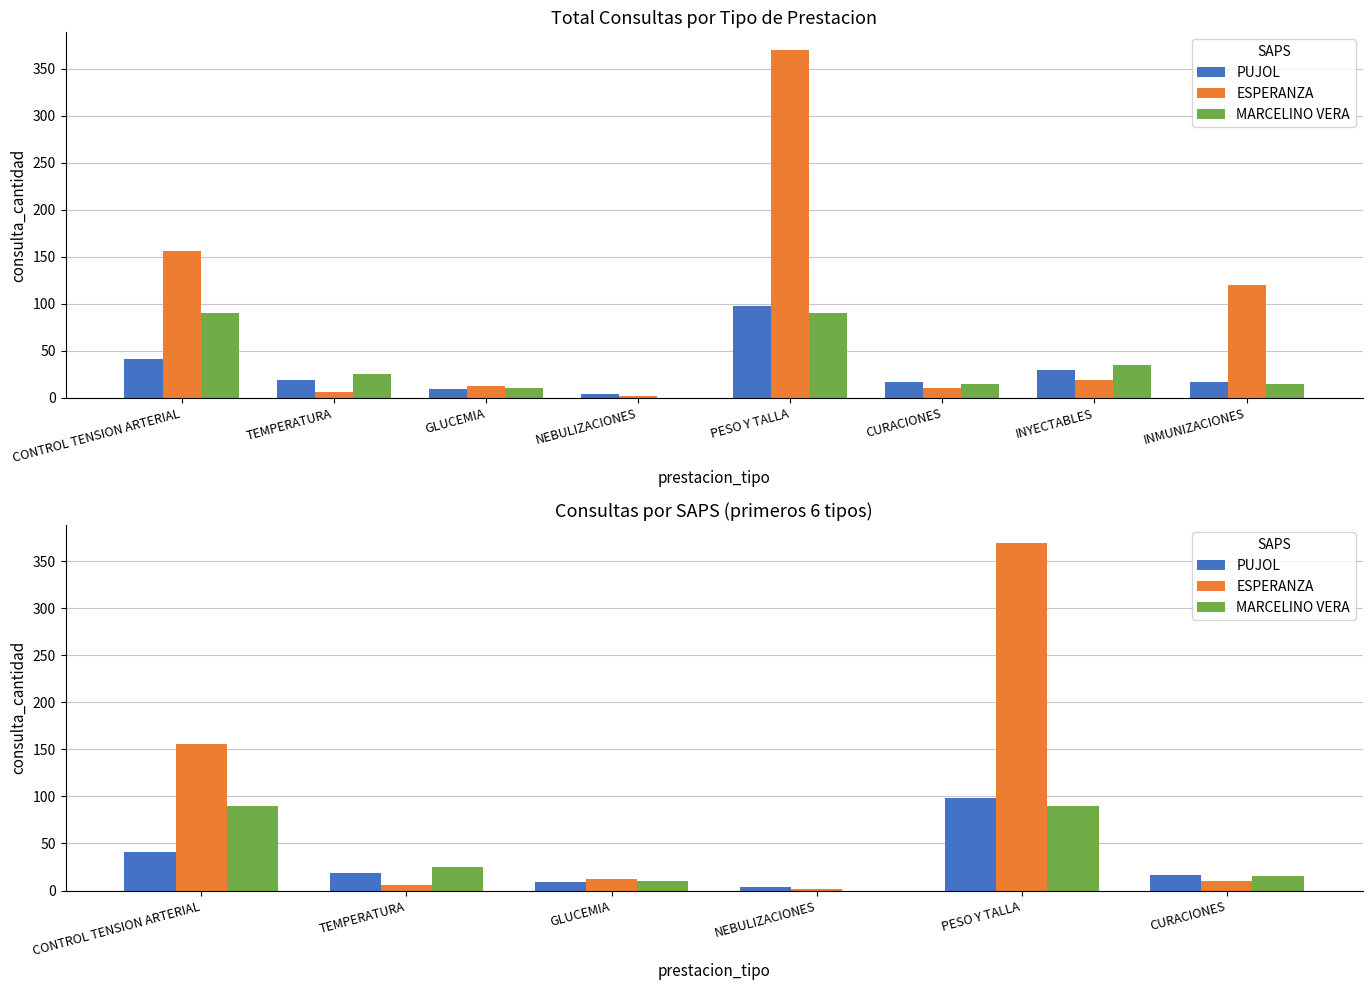

What is the difference between the maximum and second lowest values in the ESPERANZA series?

364